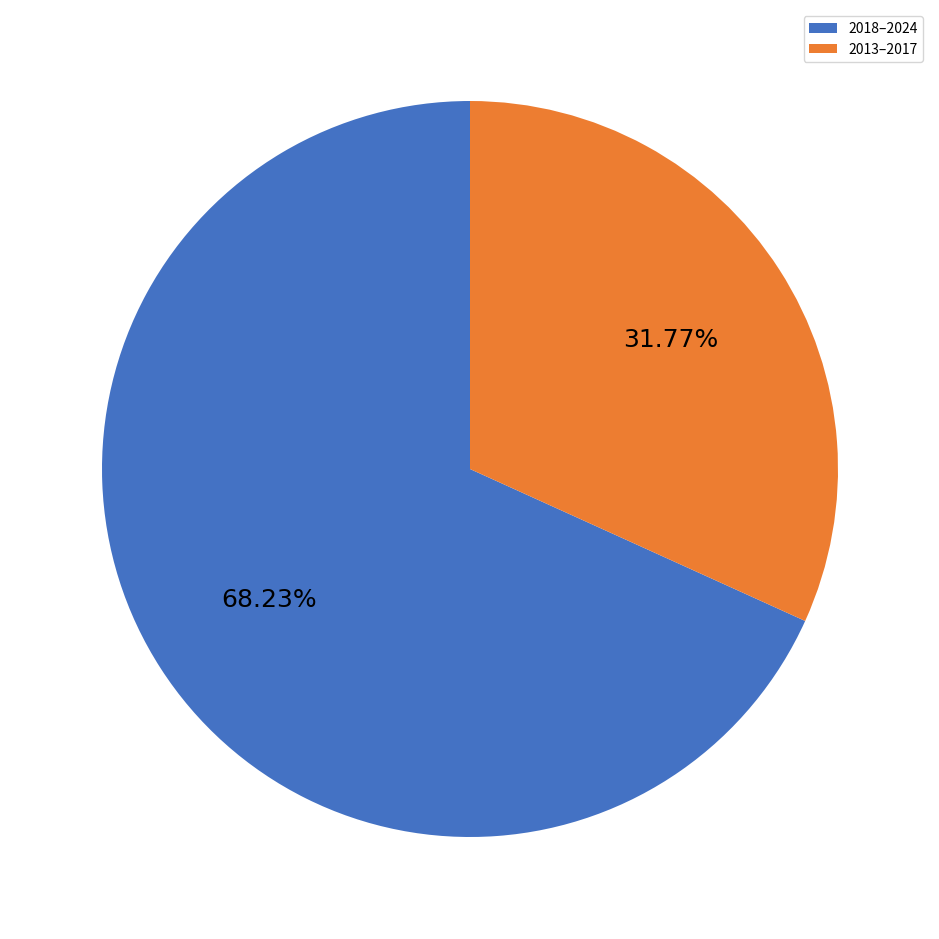

Do 2013–2017 and 2018–2024 together represent more than half of the pie?

Yes